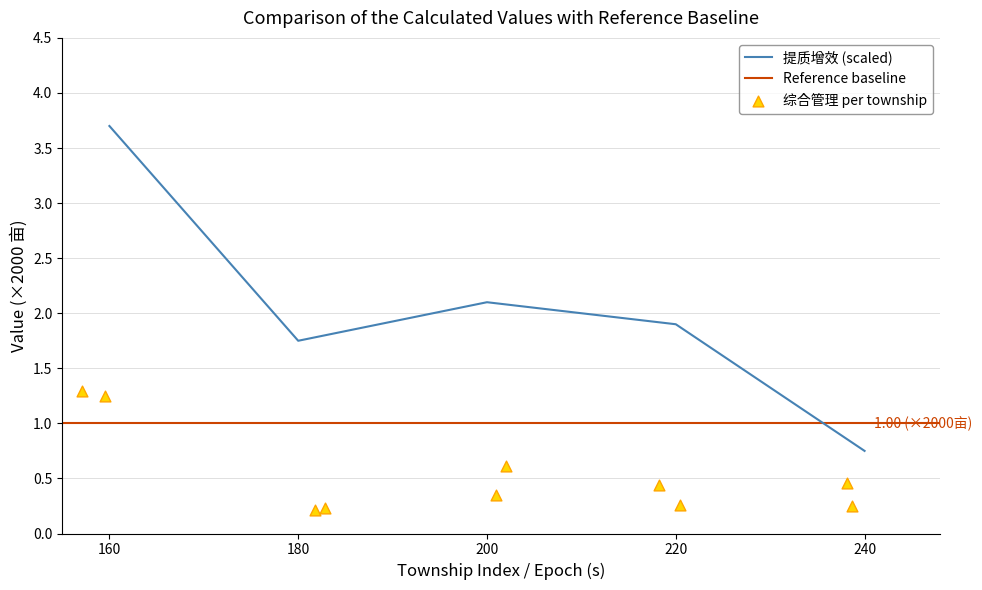

What is the ratio of the value at 220 to the value at 160?

0.5